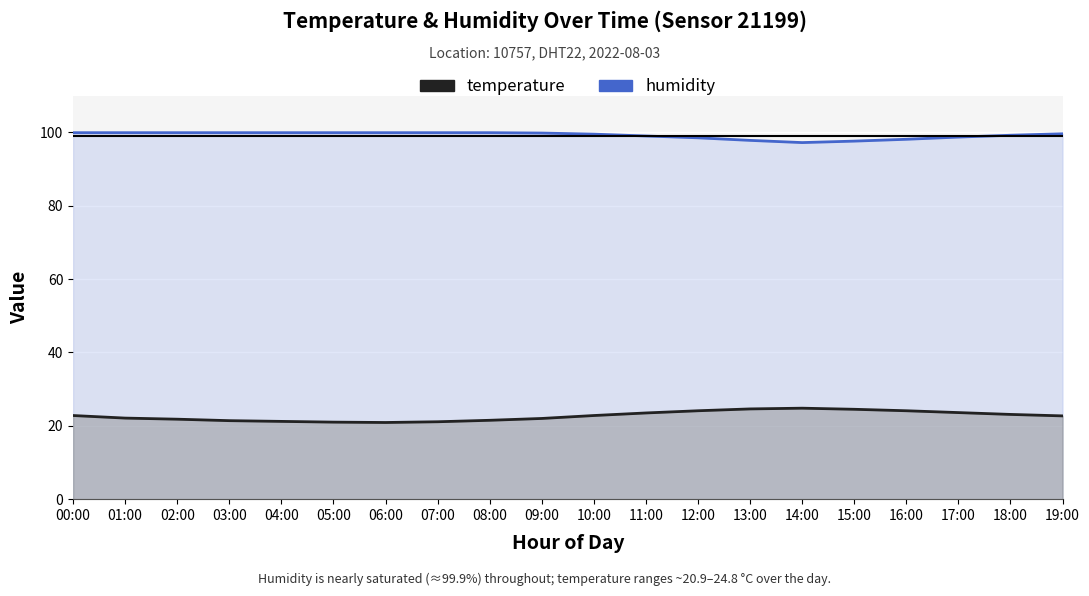

Reading right to left, transcribe all the data shown in this chart.

humidity: 19:00=99.6	18:00=99.2	17:00=98.7	16:00=98.1	15:00=97.6	14:00=97.2	13:00=97.8	12:00=98.5	11:00=99.0	10:00=99.5	09:00=99.8	08:00=99.9	07:00=99.9	06:00=99.9	05:00=99.9	04:00=99.9	03:00=99.9	02:00=99.9	01:00=99.9	00:00=99.9
temperature: 19:00=22.7	18:00=23.1	17:00=23.6	16:00=24.1	15:00=24.5	14:00=24.8	13:00=24.6	12:00=24.1	11:00=23.5	10:00=22.8	09:00=22.0	08:00=21.5	07:00=21.1	06:00=20.9	05:00=21.0	04:00=21.2	03:00=21.4	02:00=21.8	01:00=22.1	00:00=22.8